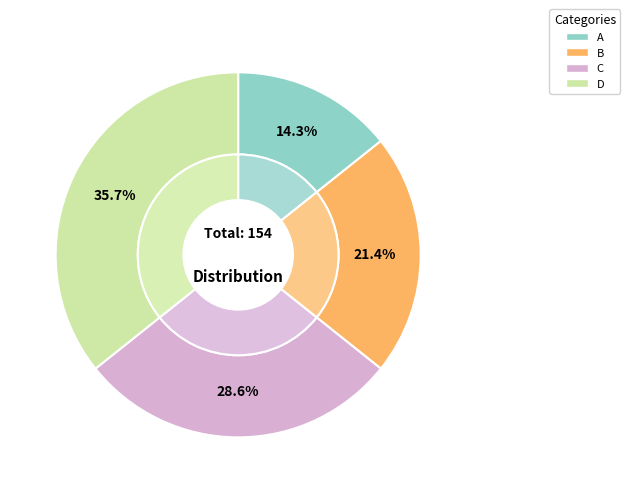

Rank the categories by value from lowest to highest.

A, B, C, D